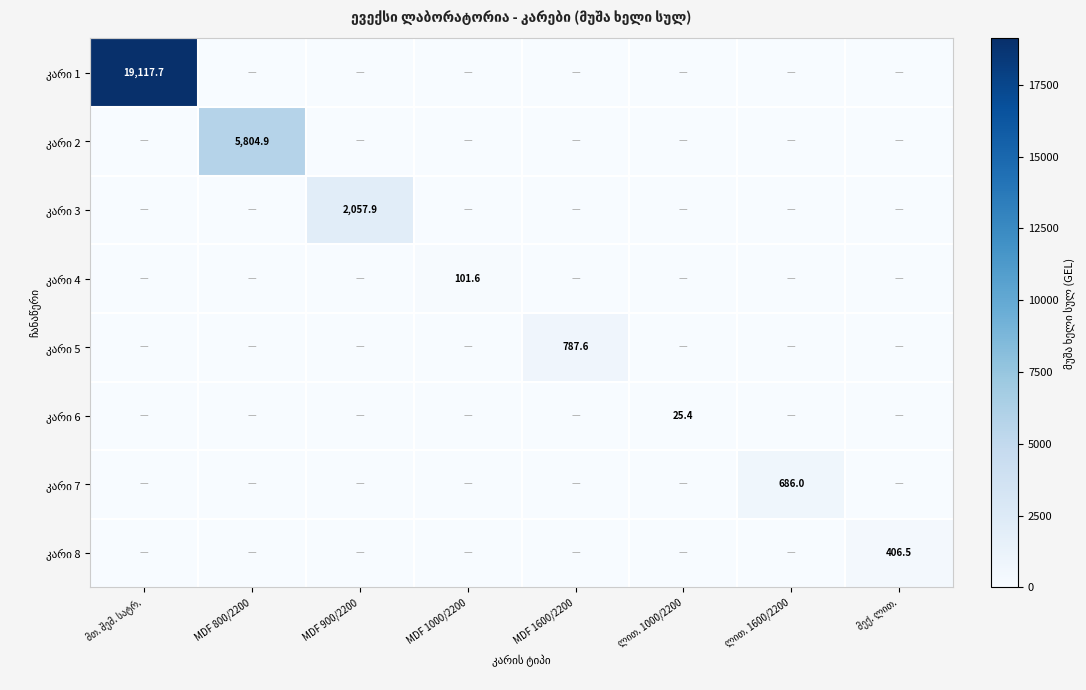

At which label is კარი 7 closest to 342?

მთ. შემ. სატრ.